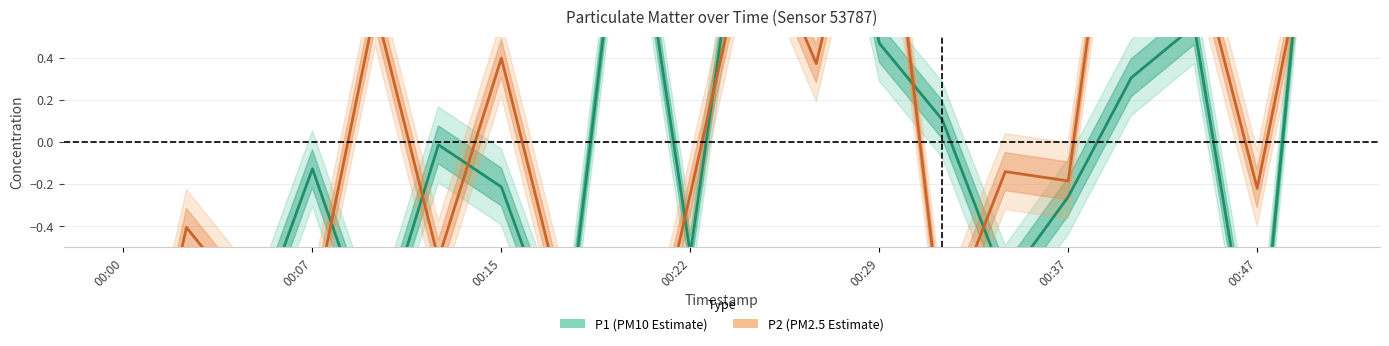

The value of P2 at 00:29 is 0.6. True or false?

True